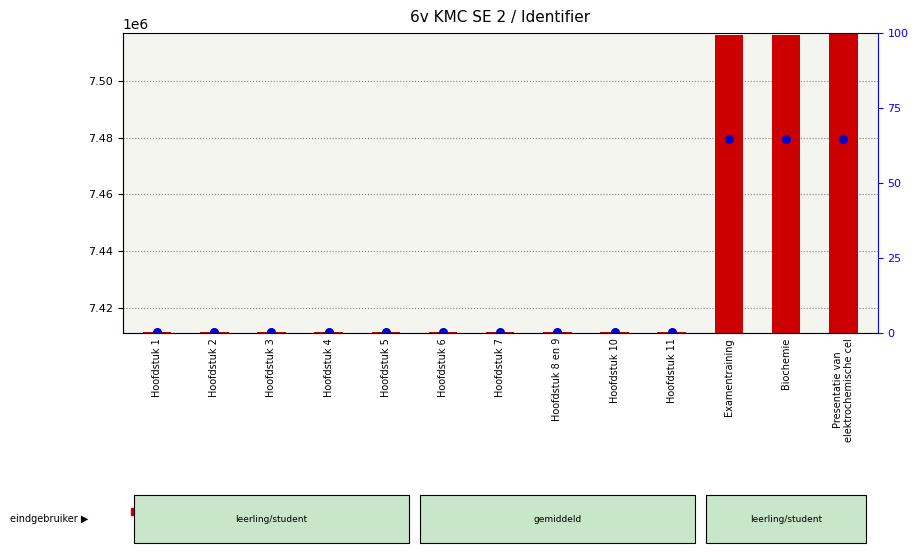

Which series contains the lowest Y value?

identifier value